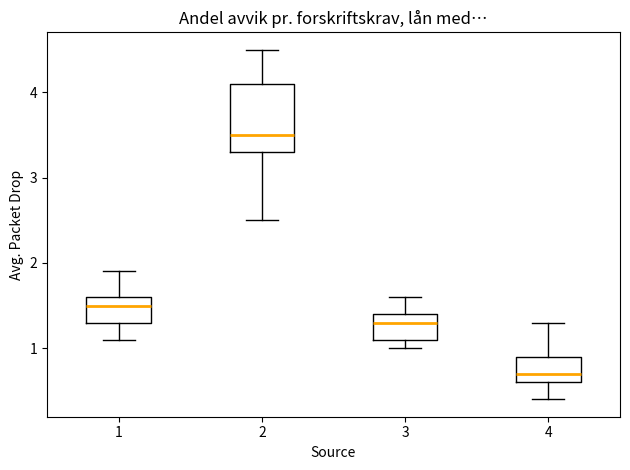

Which box has the highest median line?

2